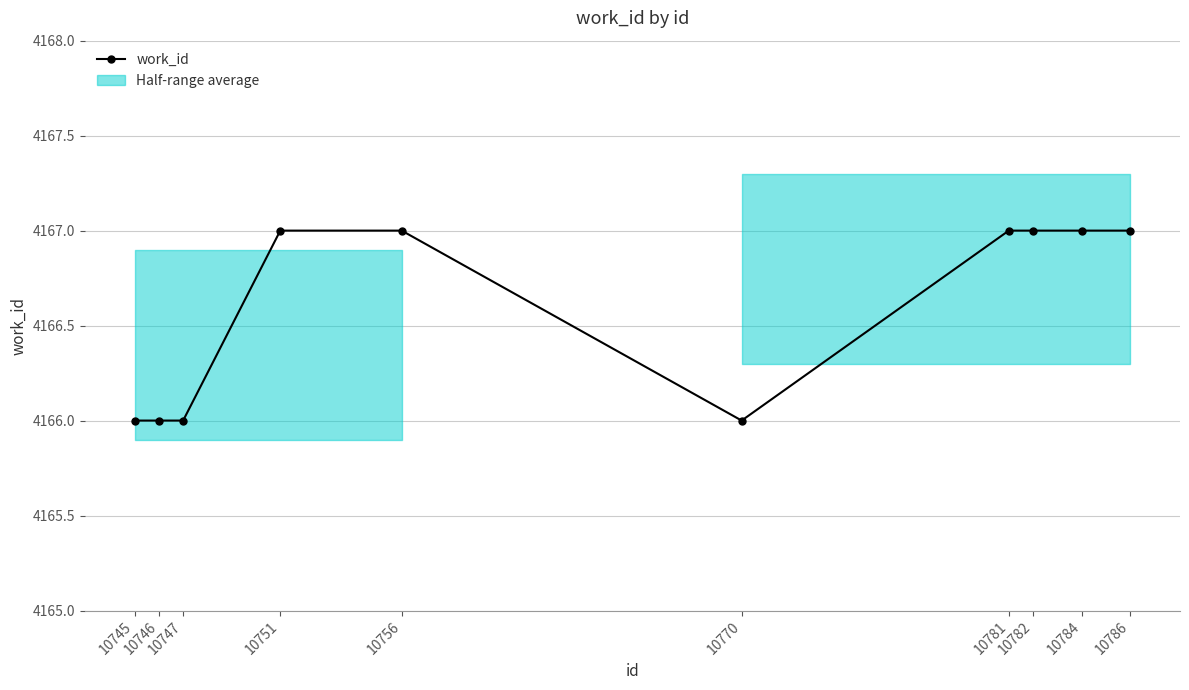

Rank the categories by value from highest to lowest.

10751, 10756, 10781, 10782, 10784, 10786, 10745, 10746, 10747, 10770